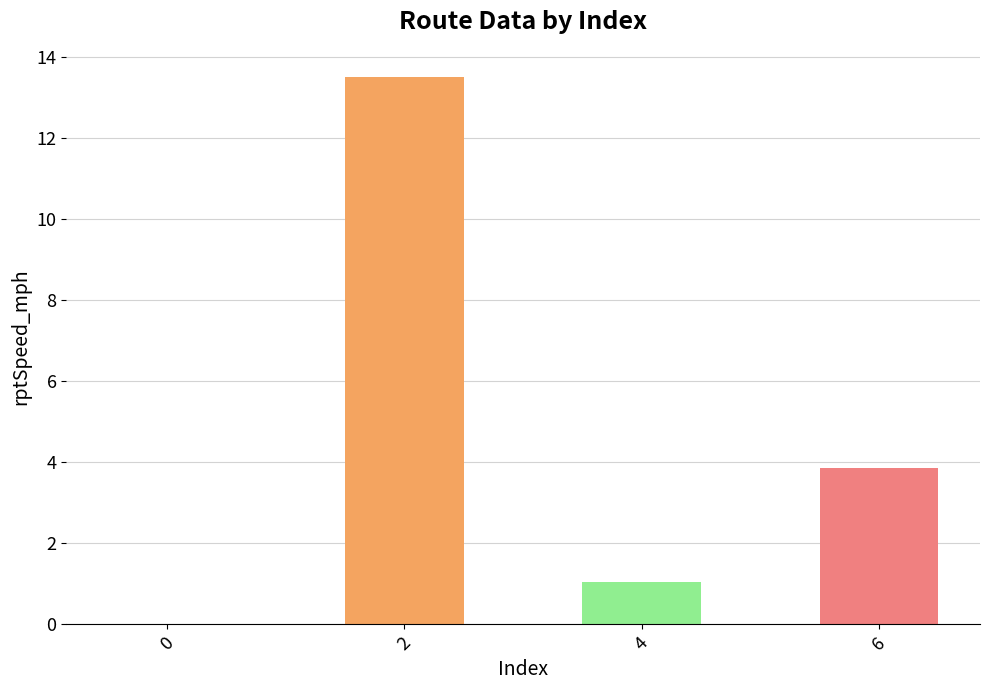

How many values are above zero?

3